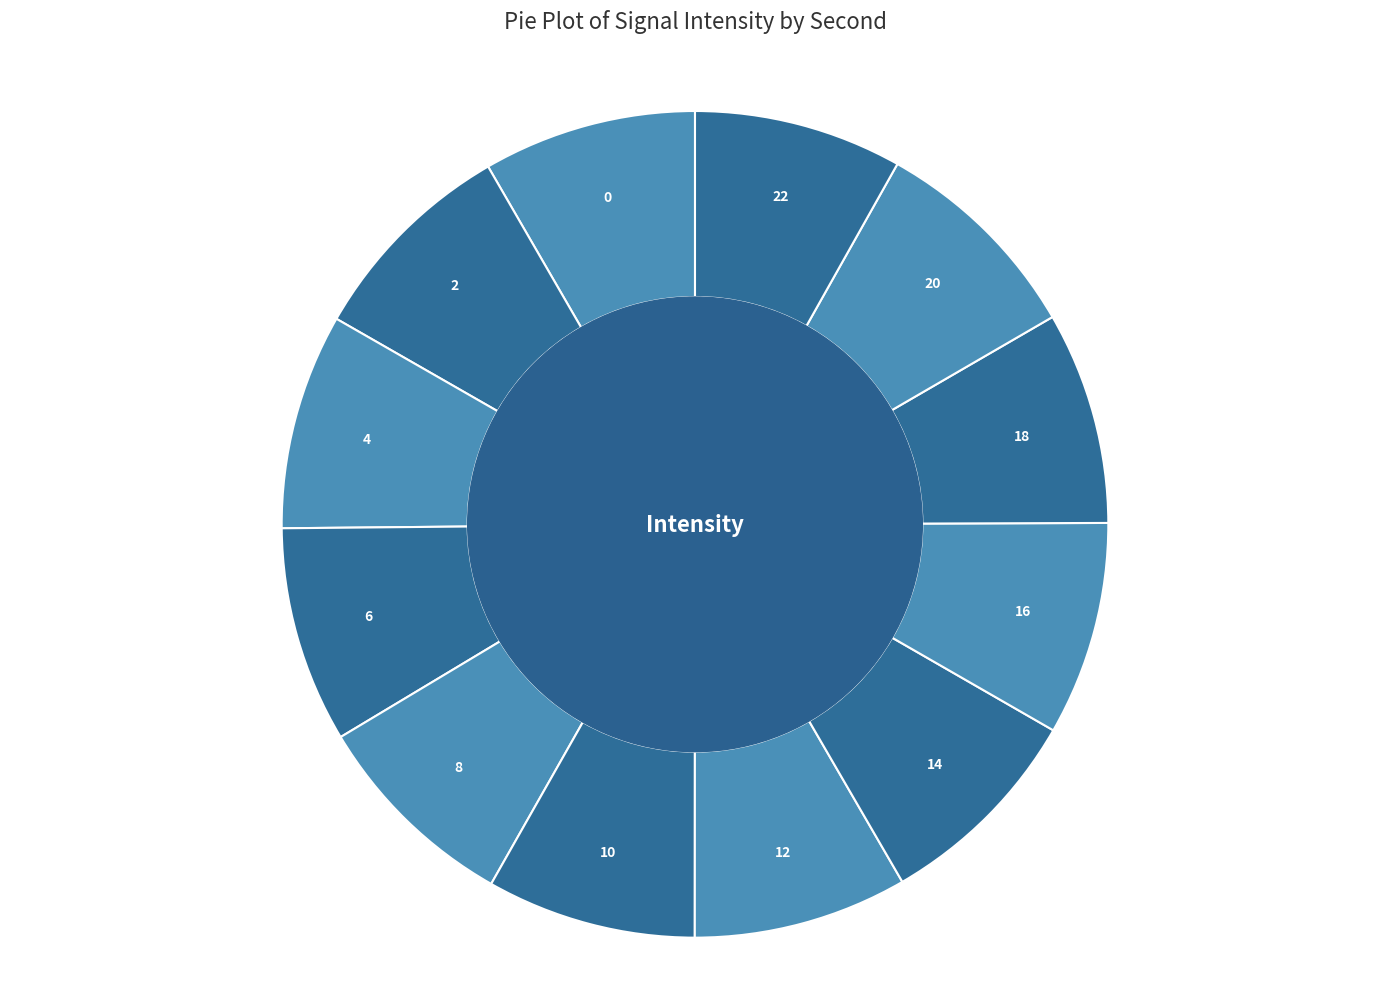

How many slices are in this pie chart?

12